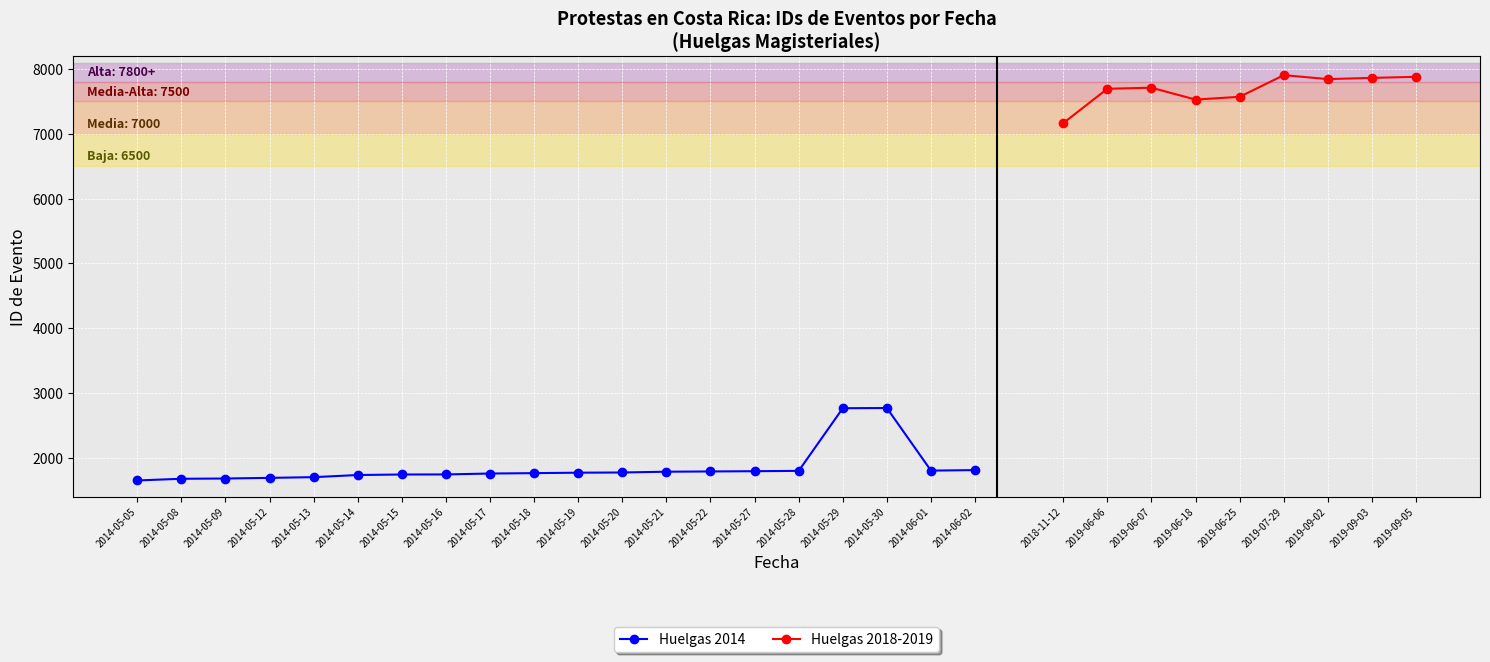

What value does the Huelgas 2014 series have at 2014-05-21, to the nearest 5?

1785